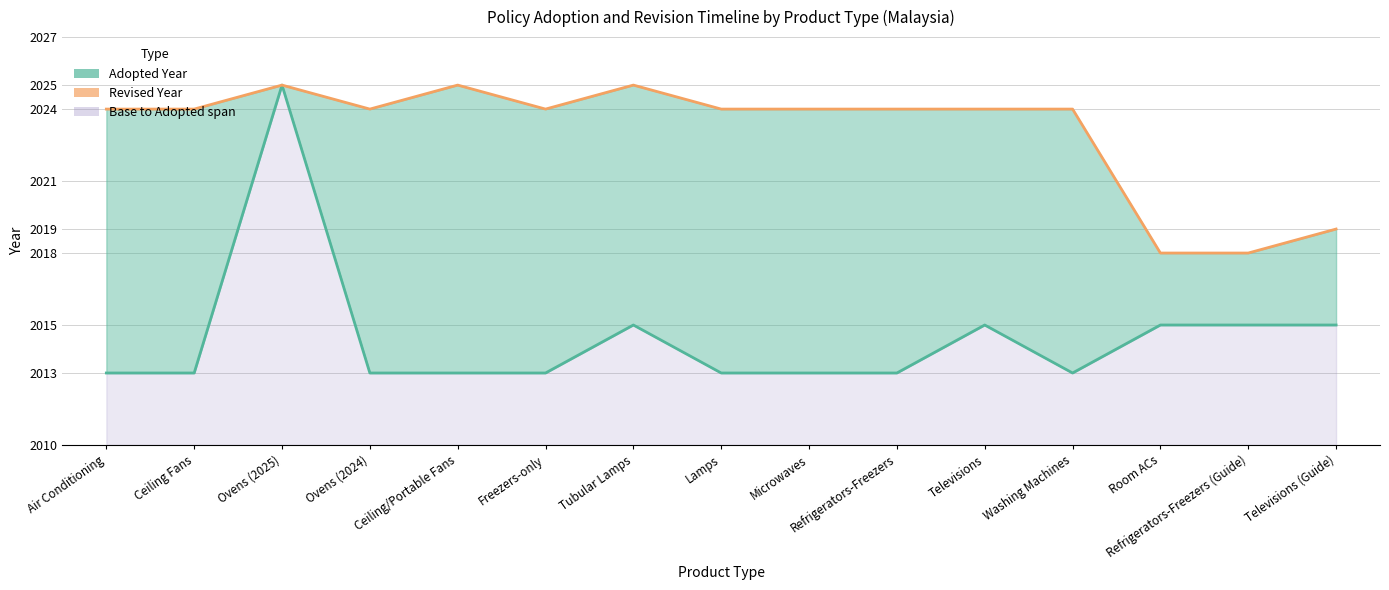

At Televisions (Guide), list the series in order from smallest to largest.

Adopted year, Revised year